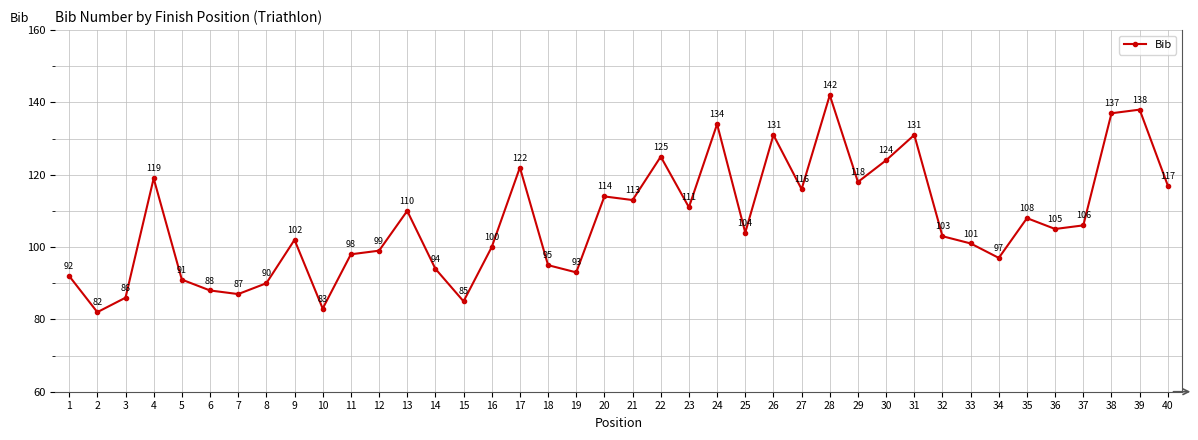

How many categories are shown in the chart?

40